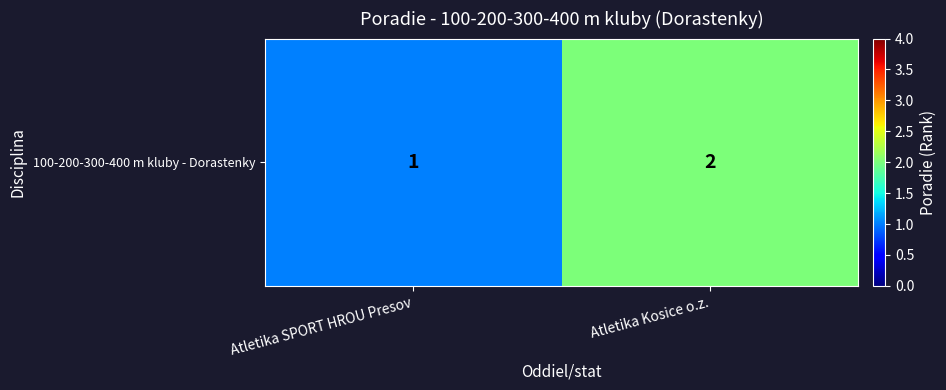

What is the sum of the values at Atletika SPORT HROU Presov and Atletika Kosice o.z.?

3